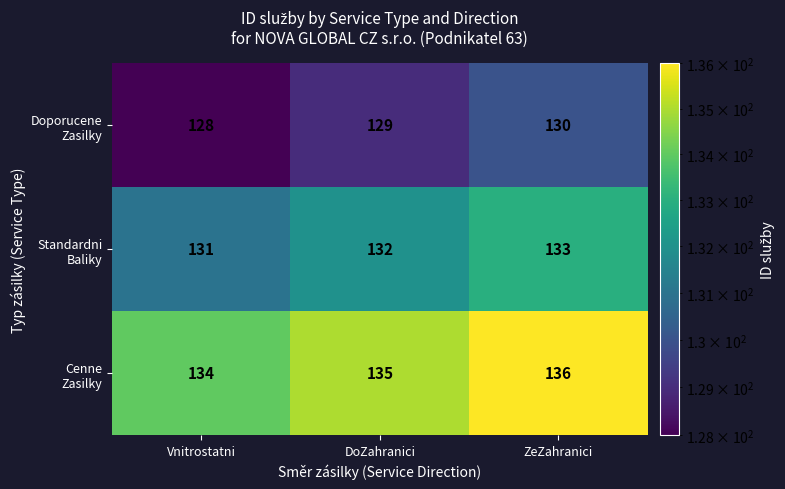

What is the greatest value displayed?

136